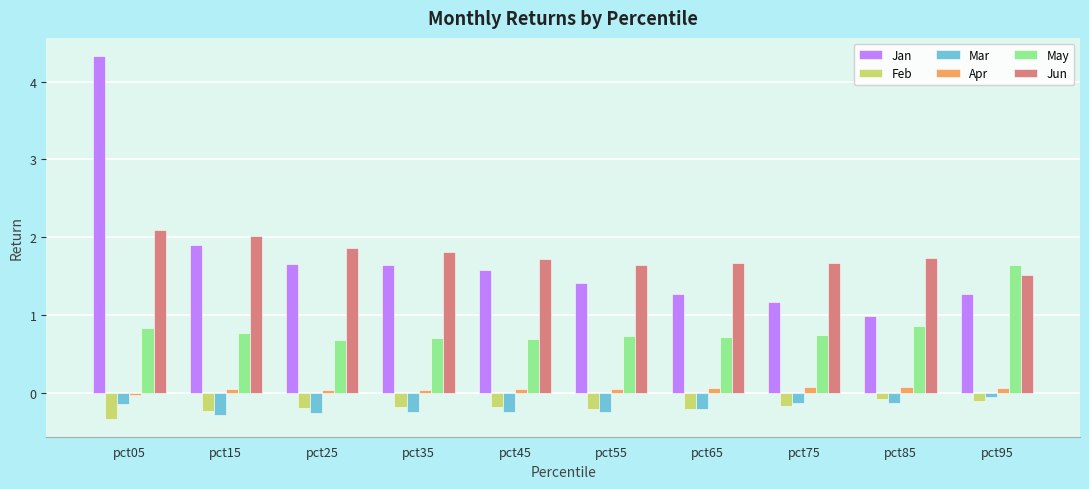

The value of Feb at pct35 is -0.2. True or false?

True